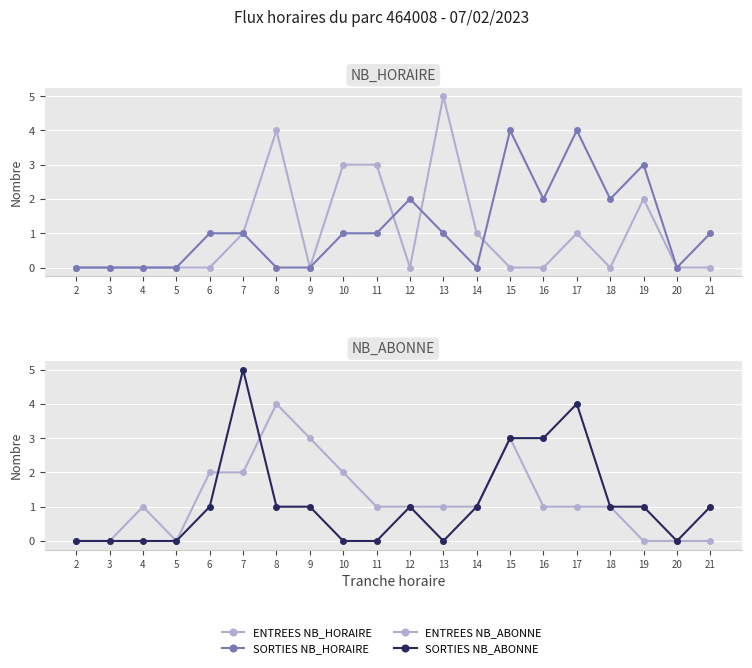

What is the spread (max minus min) of values at 13?

5